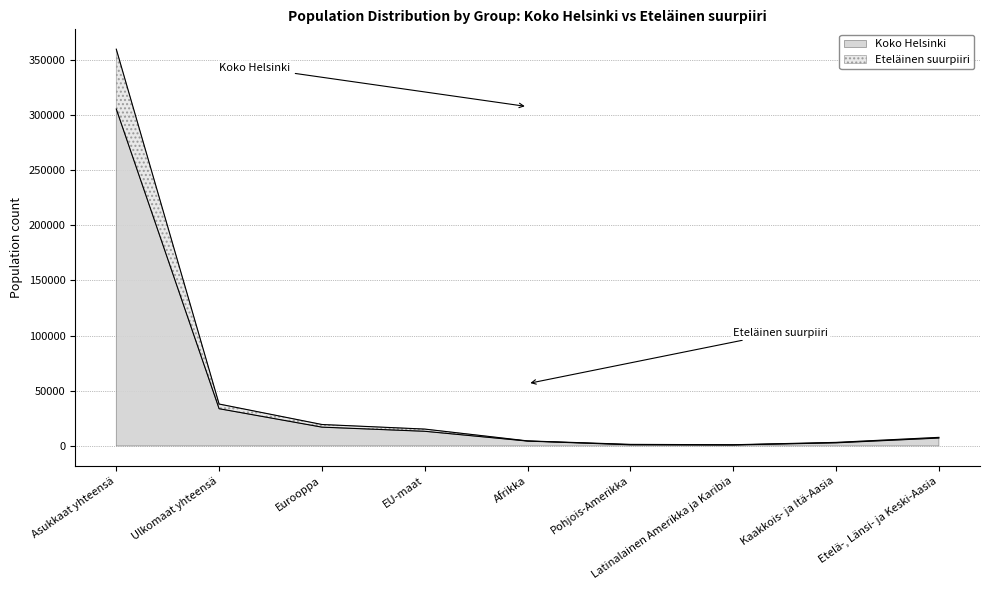

How many values in the Koko Helsinki series exceed 7102?

4